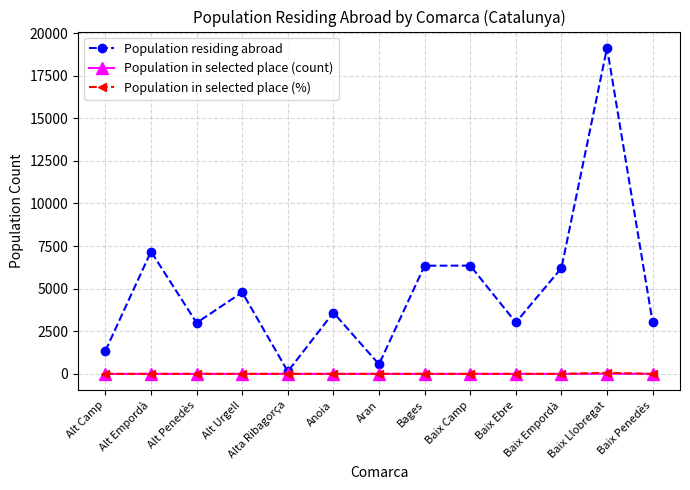

Does the chart display data point markers on the line(s)?

Yes